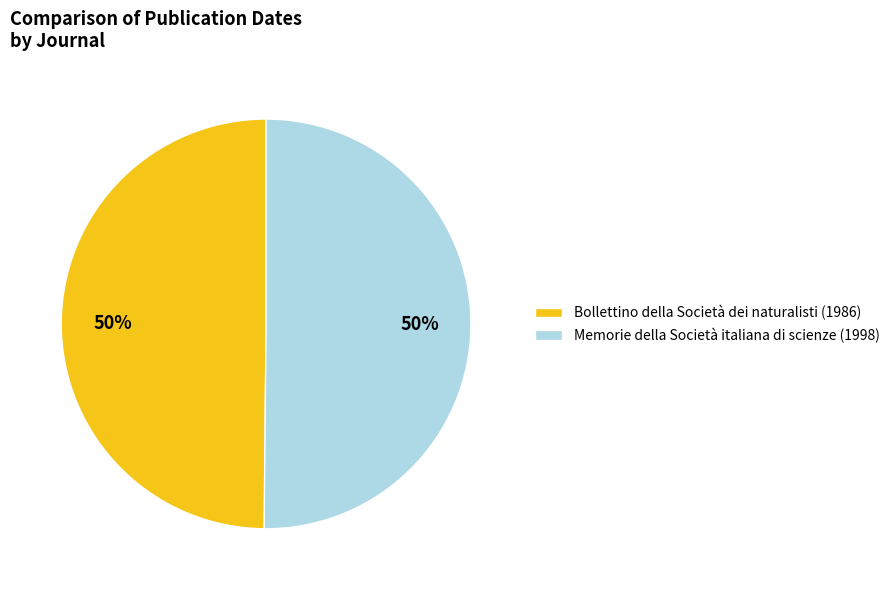

Do Bollettino della Società dei naturalisti (1986) and Memorie della Società italiana di scienze (1998) together represent more than half of the pie?

Yes